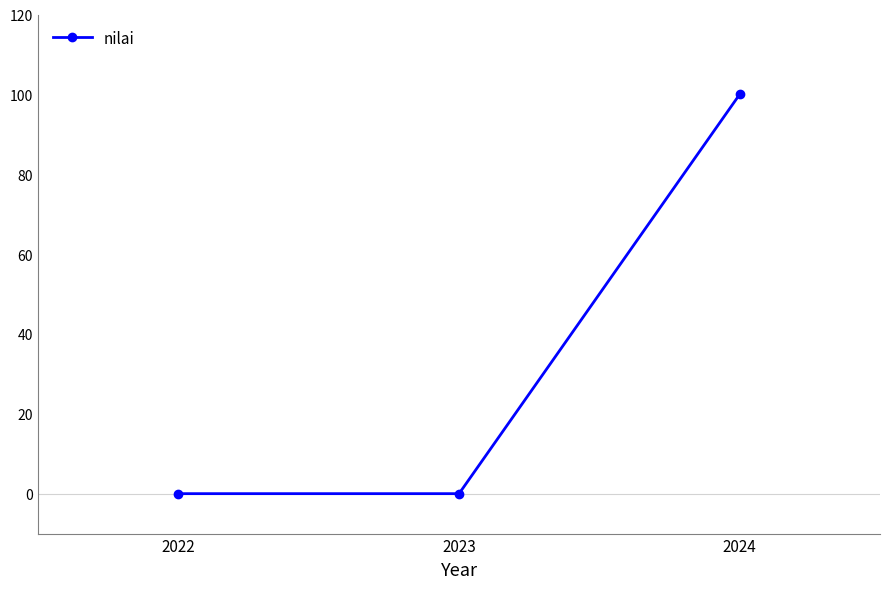

What is the maximum value shown in the chart?

100